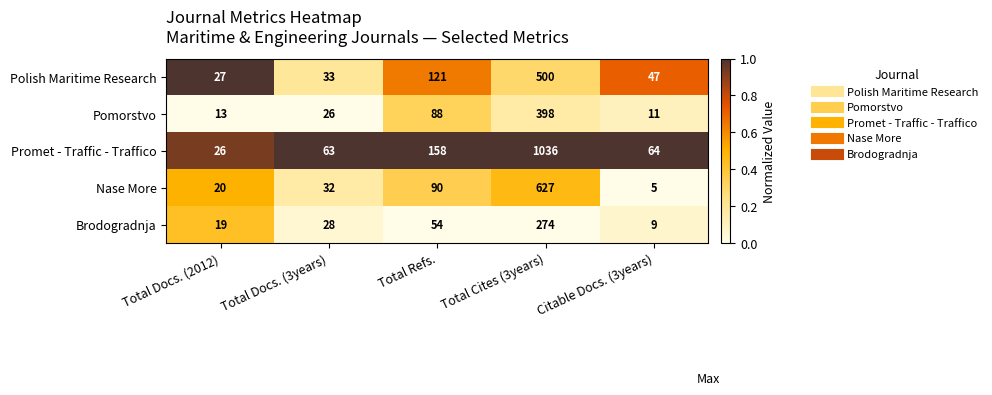

What is the sum of all Brodogradnja values?

384